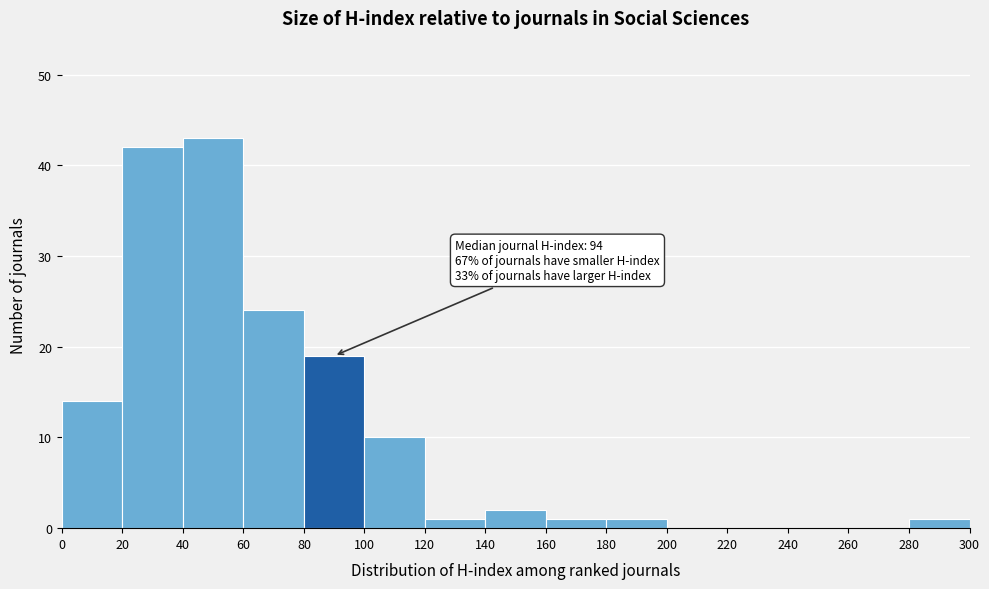

Which range on the x-axis has the tallest bar?

40 to 60